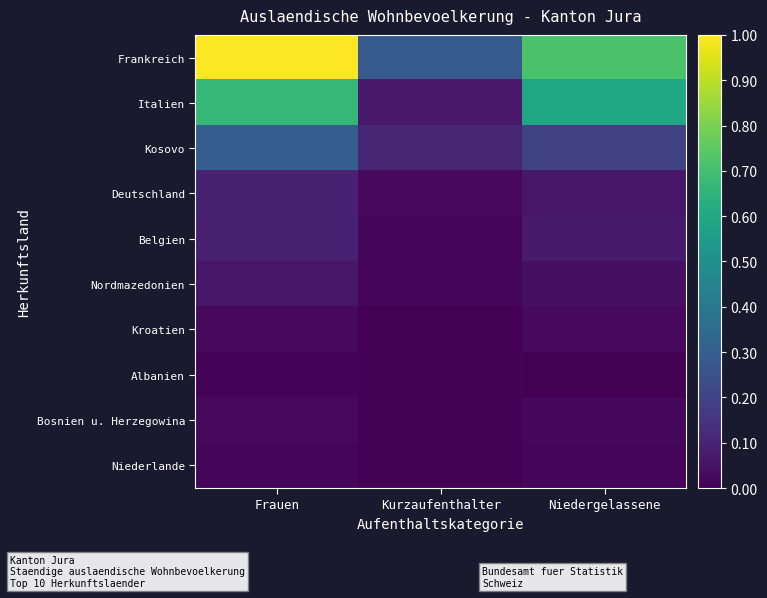

Reading left to right, transcribe all the data shown in this chart.

Frankreich: Frauen=1.0	Kurzaufenthalter=0.3	Niedergelassene=0.7
Italien: Frauen=0.7	Kurzaufenthalter=0.1	Niedergelassene=0.6
Kosovo: Frauen=0.3	Kurzaufenthalter=0.1	Niedergelassene=0.2
Deutschland: Frauen=0.1	Kurzaufenthalter=0.0	Niedergelassene=0.1
Belgien: Frauen=0.1	Kurzaufenthalter=0.0	Niedergelassene=0.1
Nordmazedonien: Frauen=0.1	Kurzaufenthalter=0.0	Niedergelassene=0.0
Kroatien: Frauen=0.0	Kurzaufenthalter=0.0	Niedergelassene=0.0
Albanien: Frauen=0.0	Kurzaufenthalter=0.0	Niedergelassene=0.0
Bosnien u. Herzegowina: Frauen=0.0	Kurzaufenthalter=0.0	Niedergelassene=0.0
Niederlande: Frauen=0.0	Kurzaufenthalter=0.0	Niedergelassene=0.0